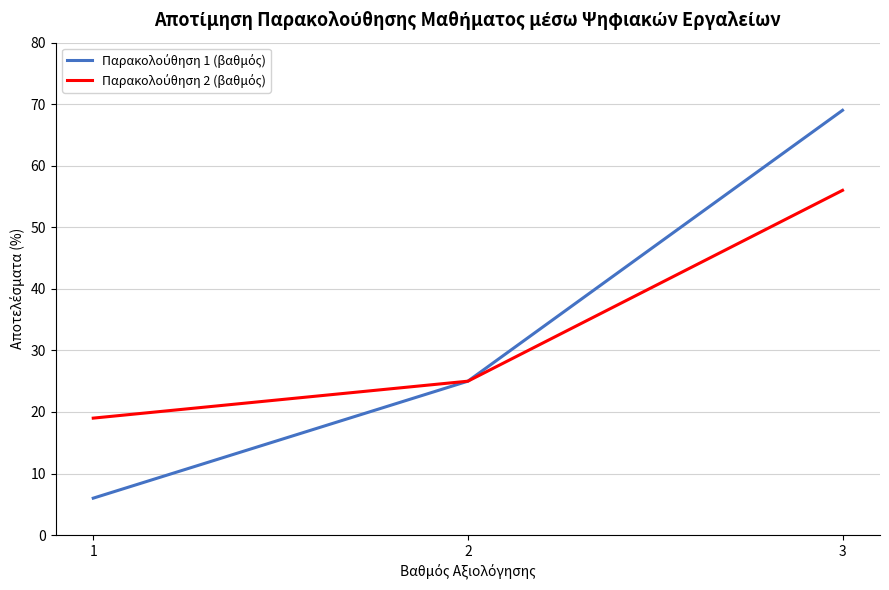

What is the difference between the highest and lowest values at 1?

13